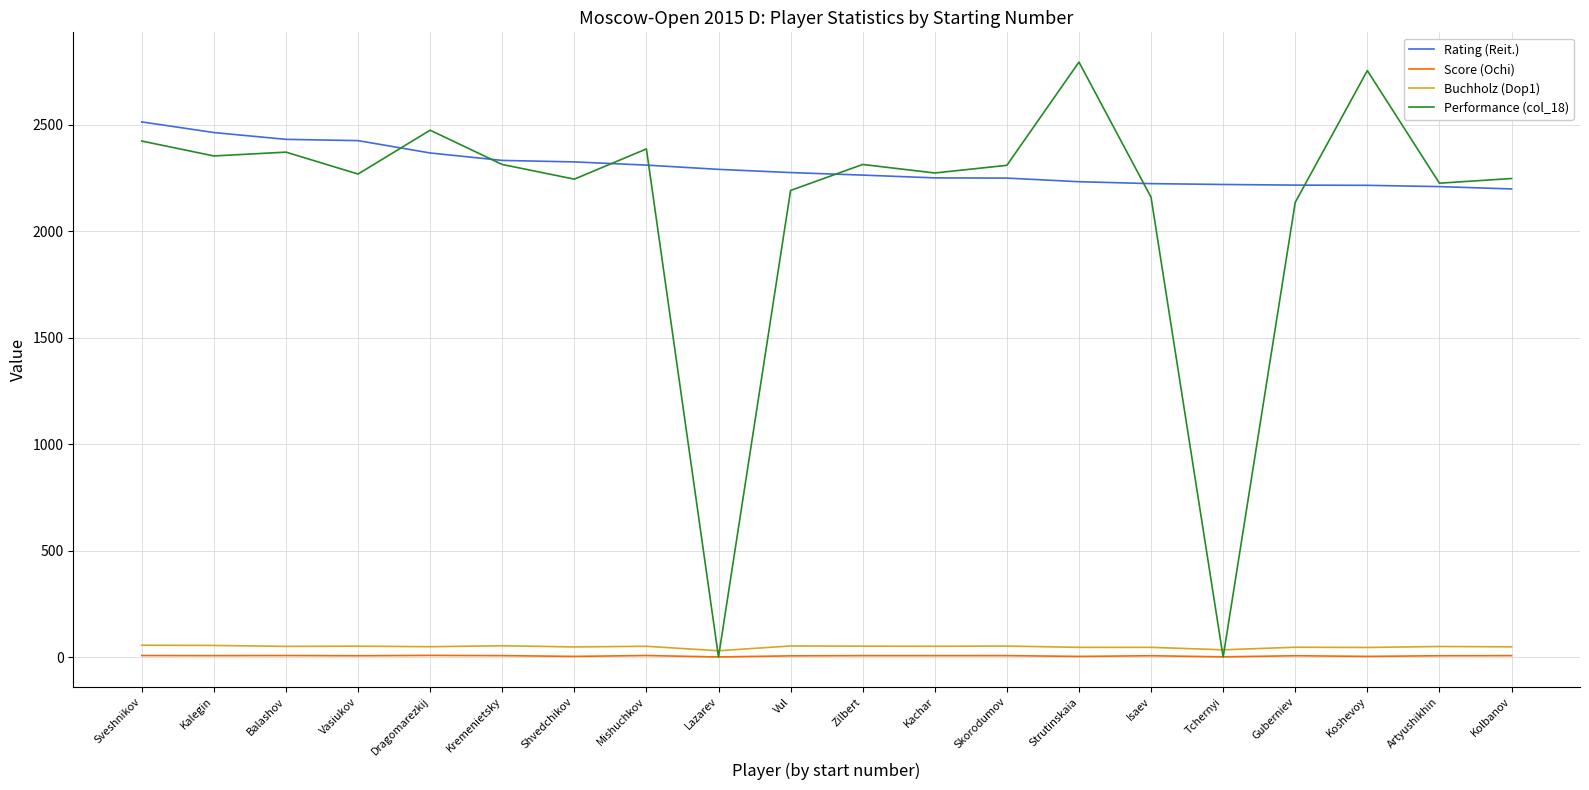

What is the sum of all Rating (Reit.) values?

46025.0